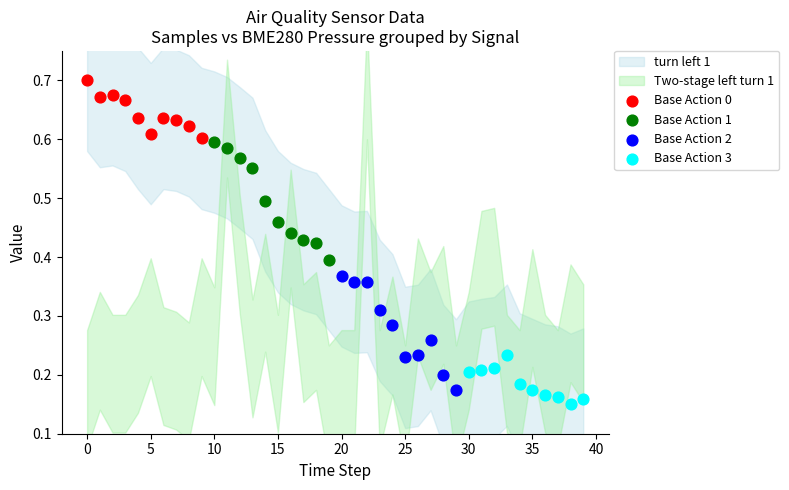

Which series contains the highest Y value?

Base Action 0